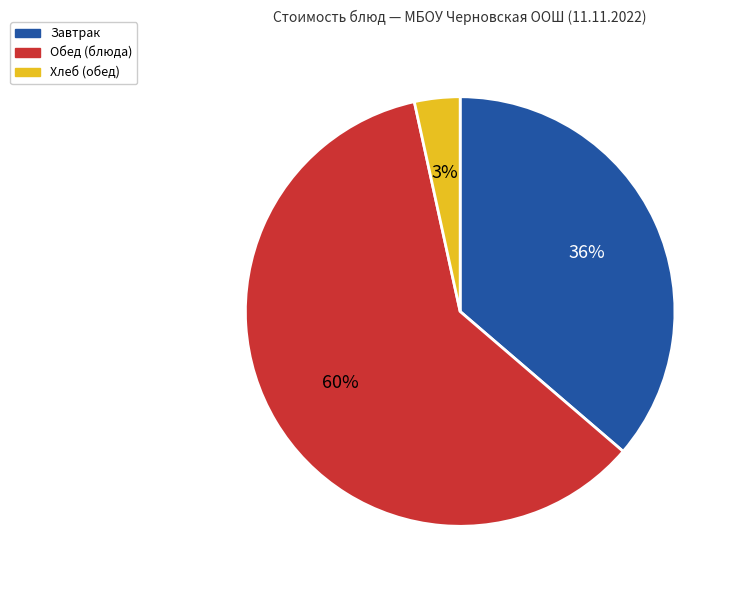

Is the sum of Завтрак and Обед (блюда) greater than half?

Yes